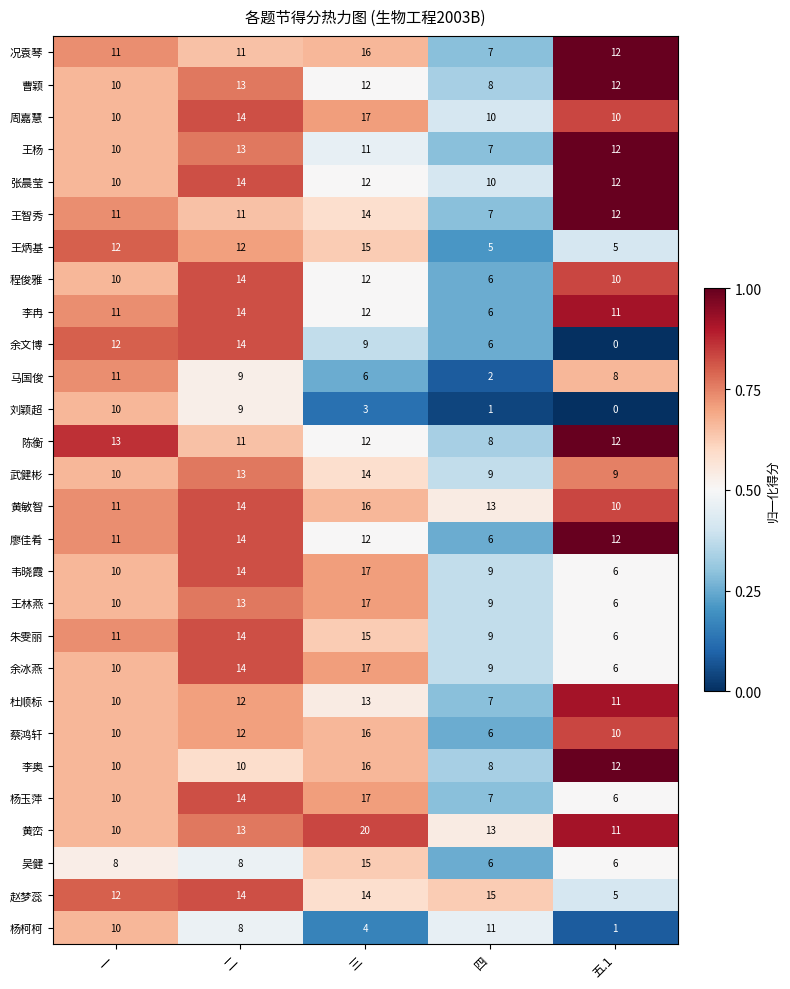

At which category does the chart reach its minimum across all series?

五.1